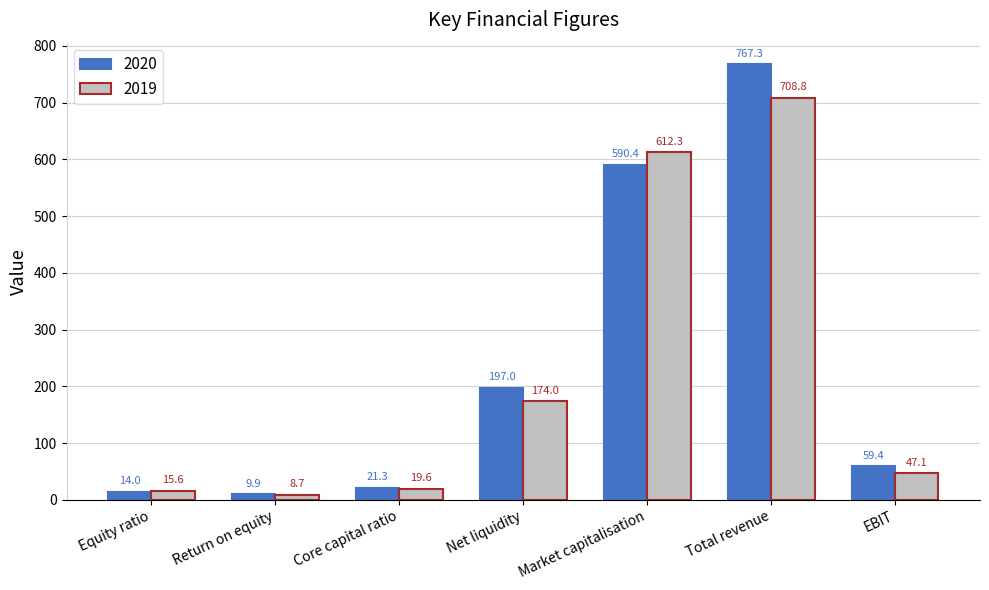

The 2020 series shows 14.0 at Equity ratio. True or false?

True